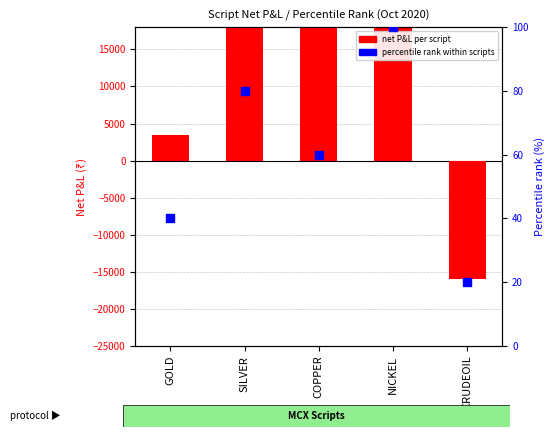

Which series has the largest Y range (max minus min)?

net P&L per script